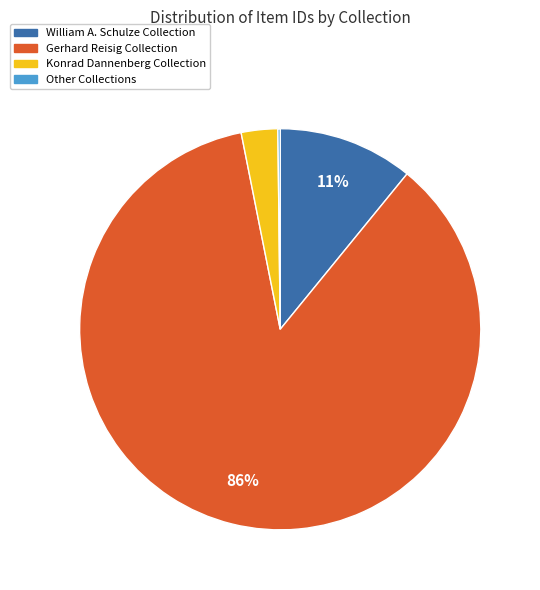

Combined, do Konrad Dannenberg Collection and Gerhard Reisig Collection account for over 50%?

Yes